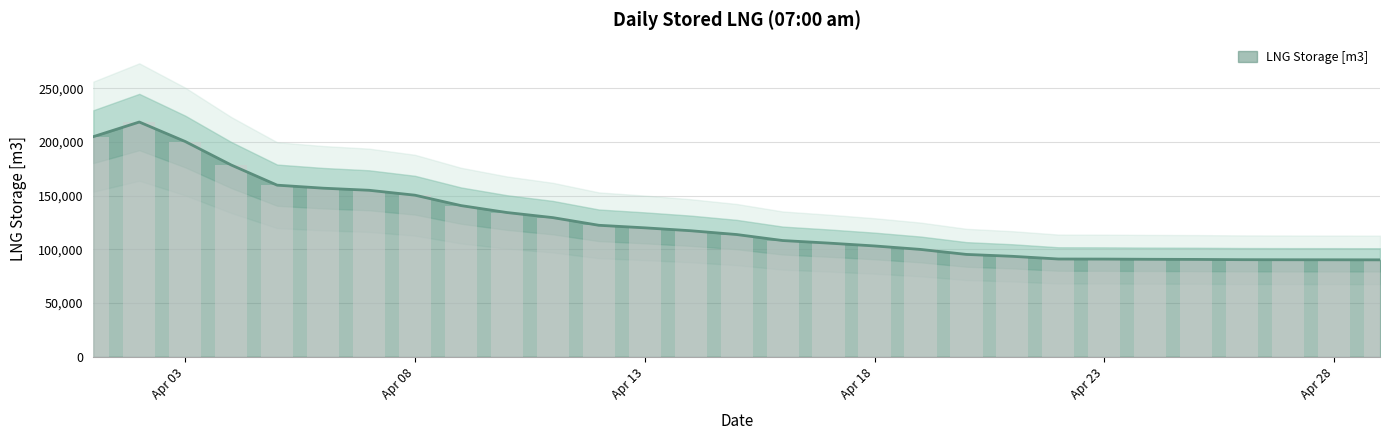

What is the highest value of the LNG Storage [m3] series?

218605.1